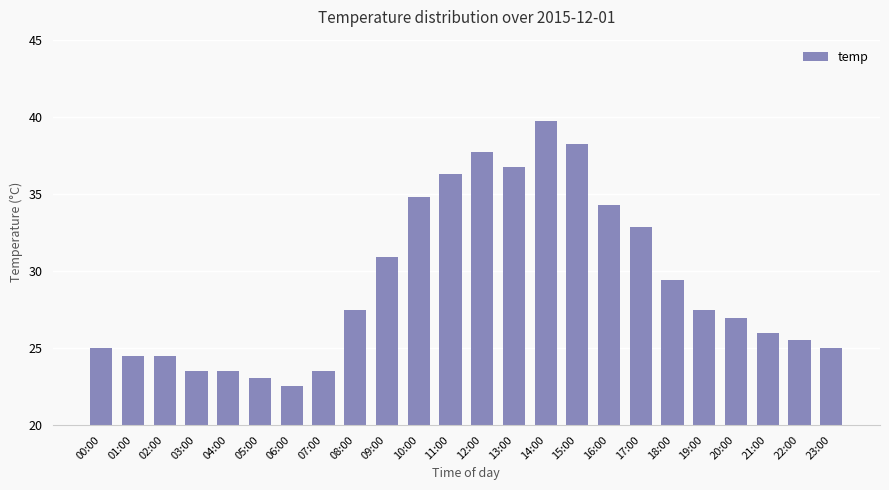

The value at 09:00 is 20.0. True or false?

False